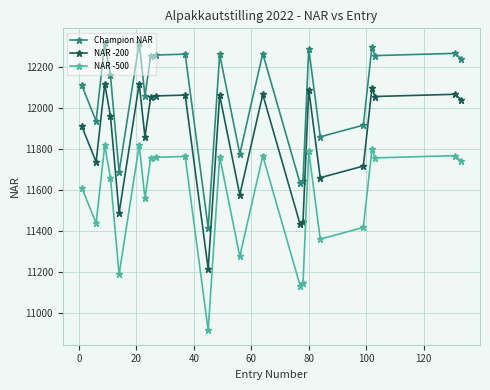

Which series has the largest total across all categories?

Champion NAR